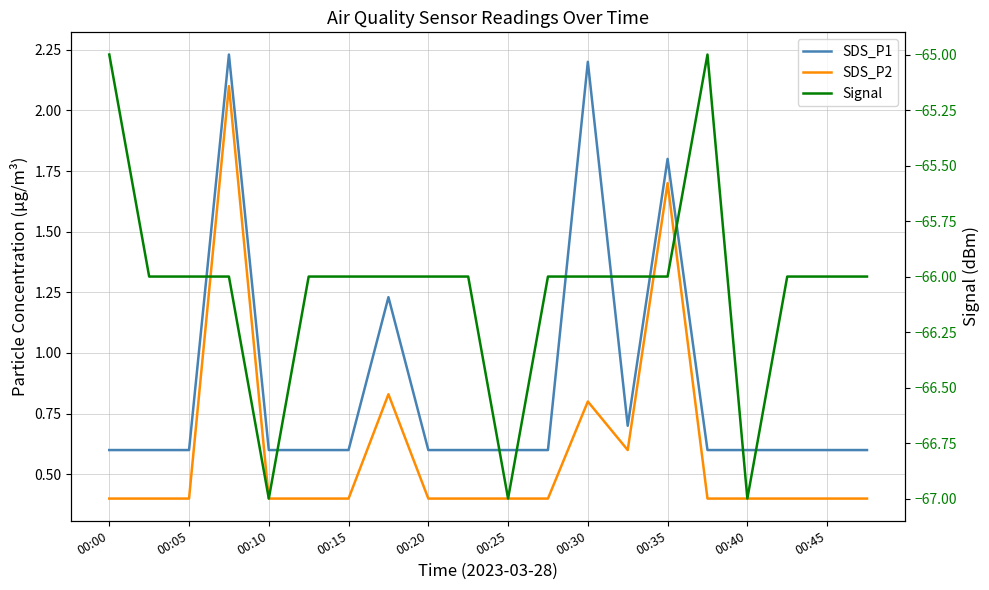

Is the value of Signal at 00:00 greater than the value of SDS_P2 at 00:05?

No